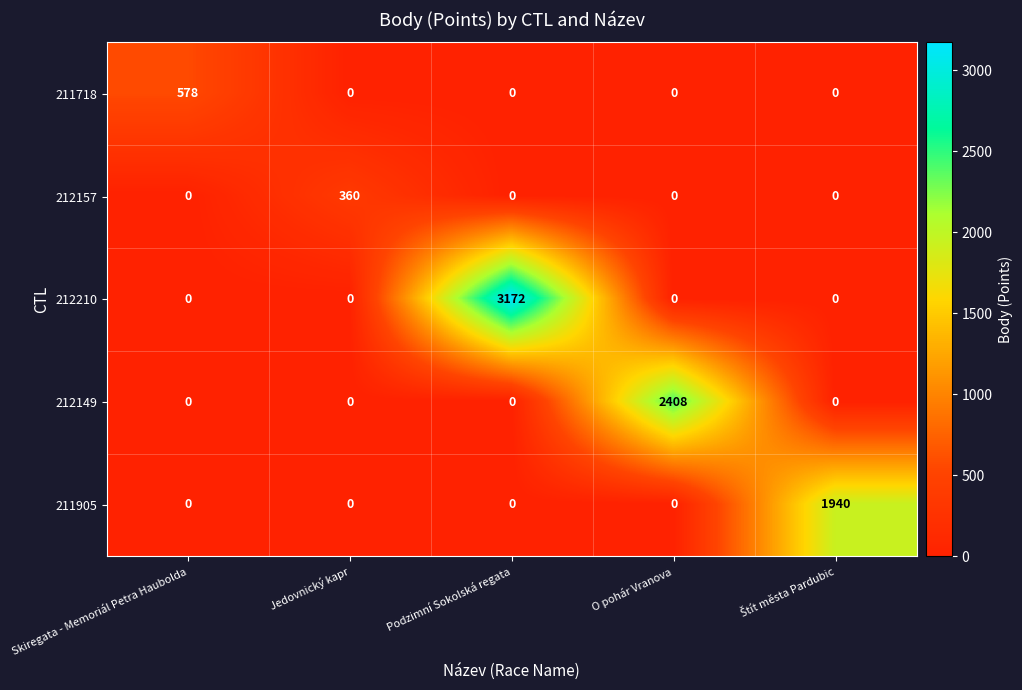

What is the highest value of the 212149 series?

2408